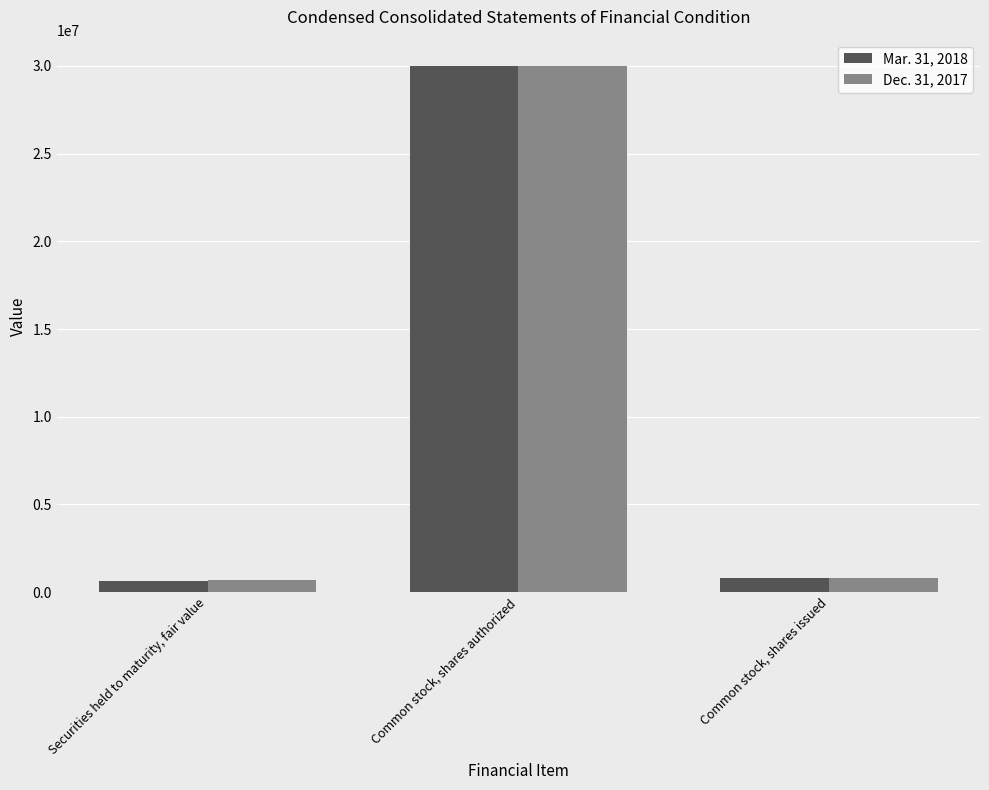

Which series has the largest range (max minus min)?

Mar. 31, 2018